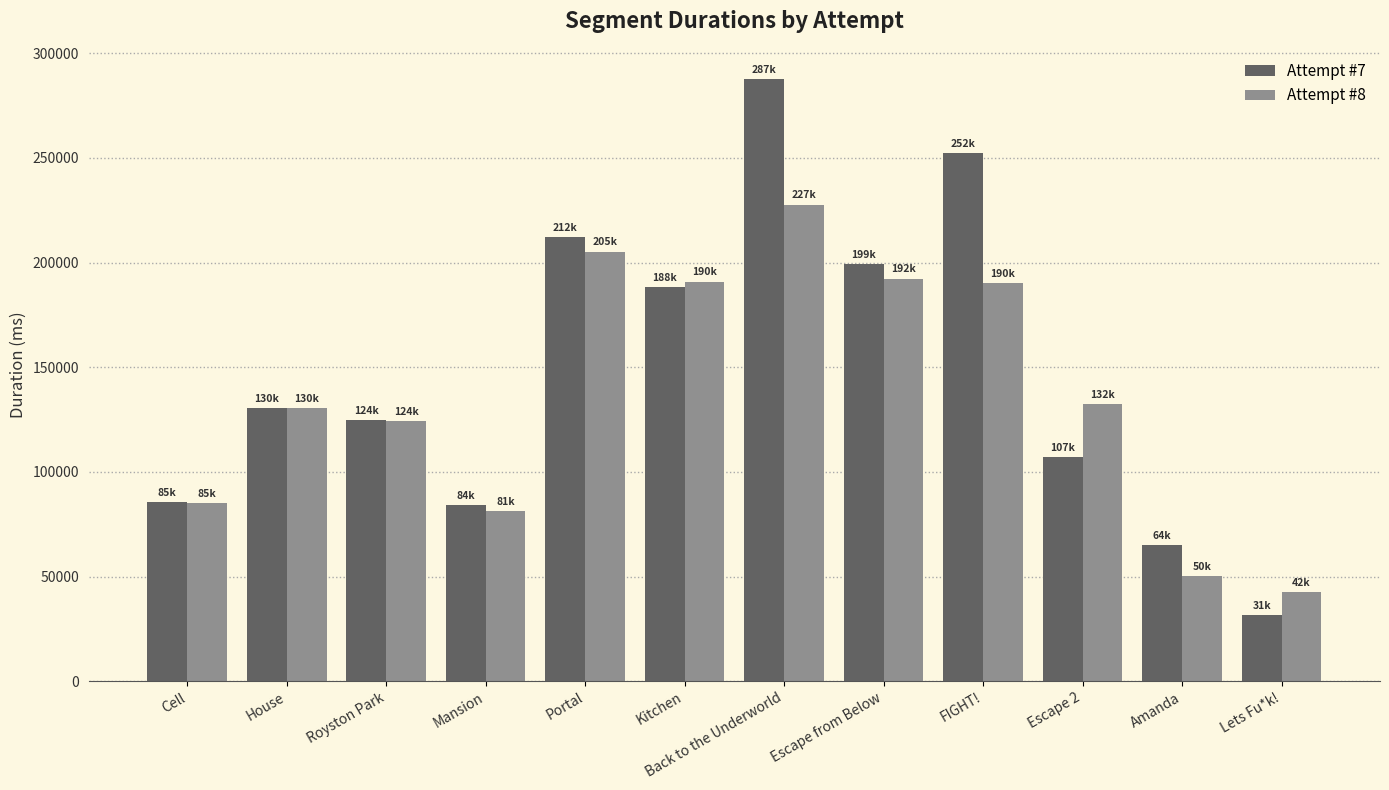

What is the sum of all Attempt #7 values?

1768582